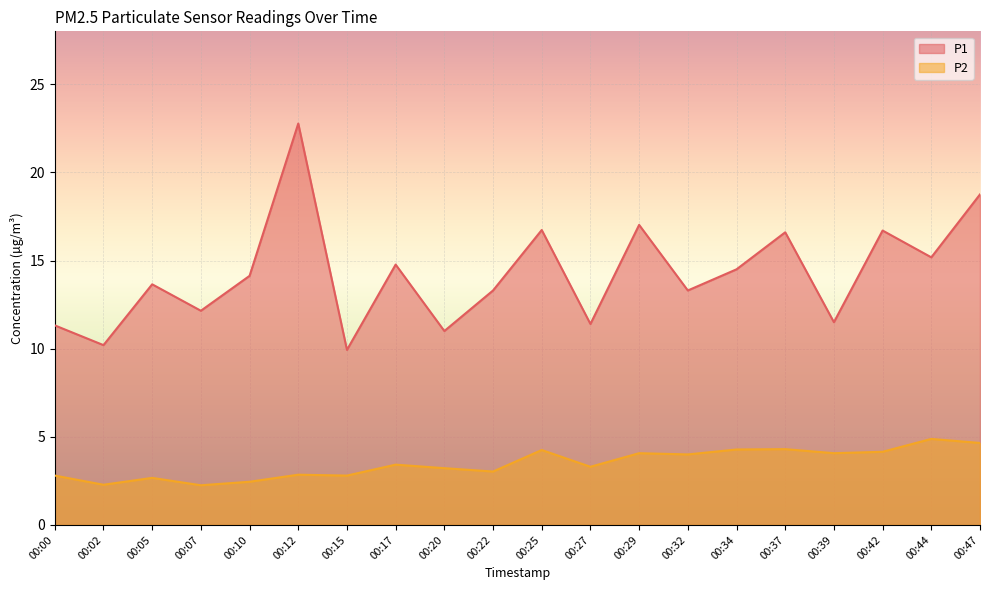

What is the sum of the P2 values at 00:20 and 00:10?

5.7